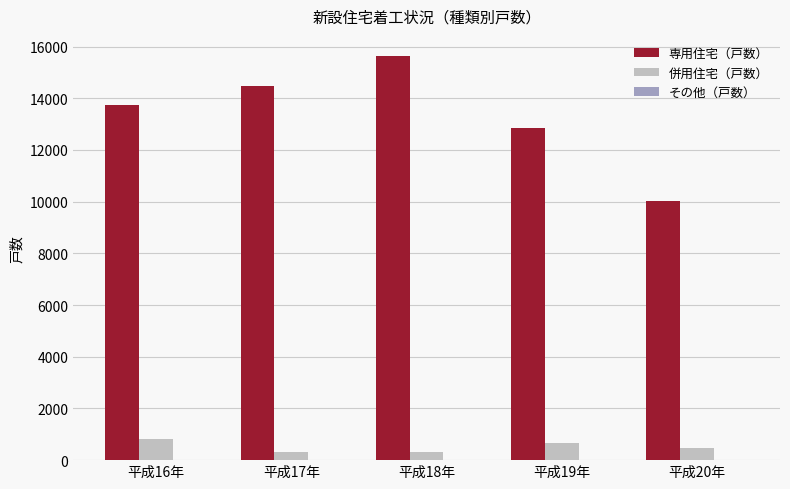

What is the difference between the 専用住宅（戸数） values at 平成19年 and 平成18年?

2782